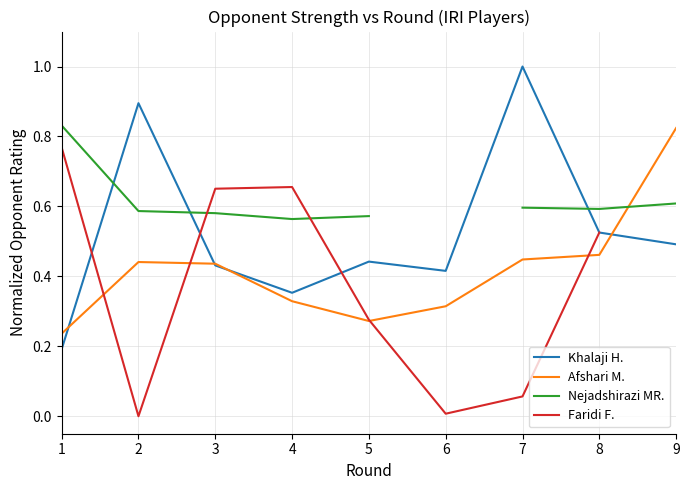

How many interior local valleys does the Nejadshirazi MR. series have?

2